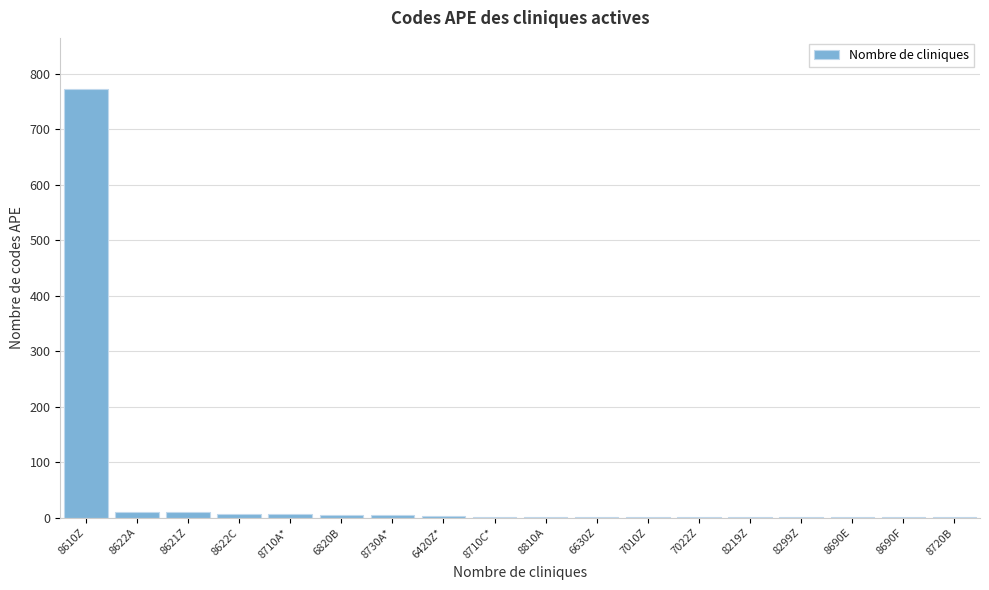

What is the sum of all values?

830